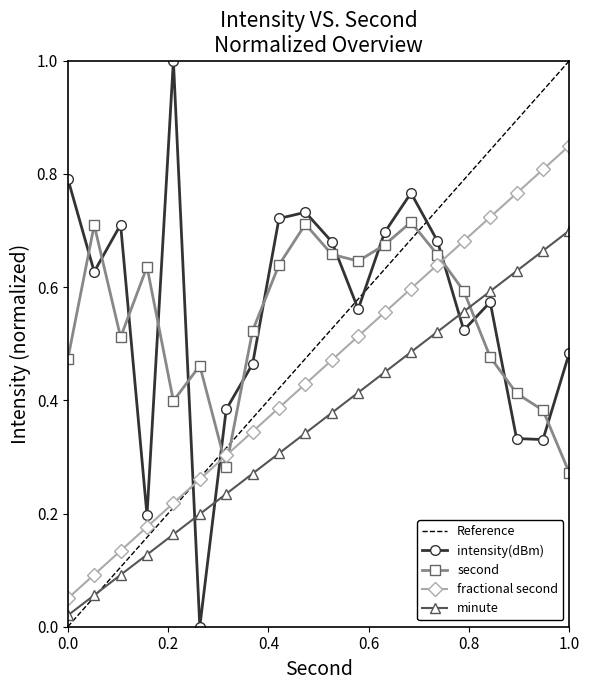

True or false: minute has more than 0 interior local peaks.

False